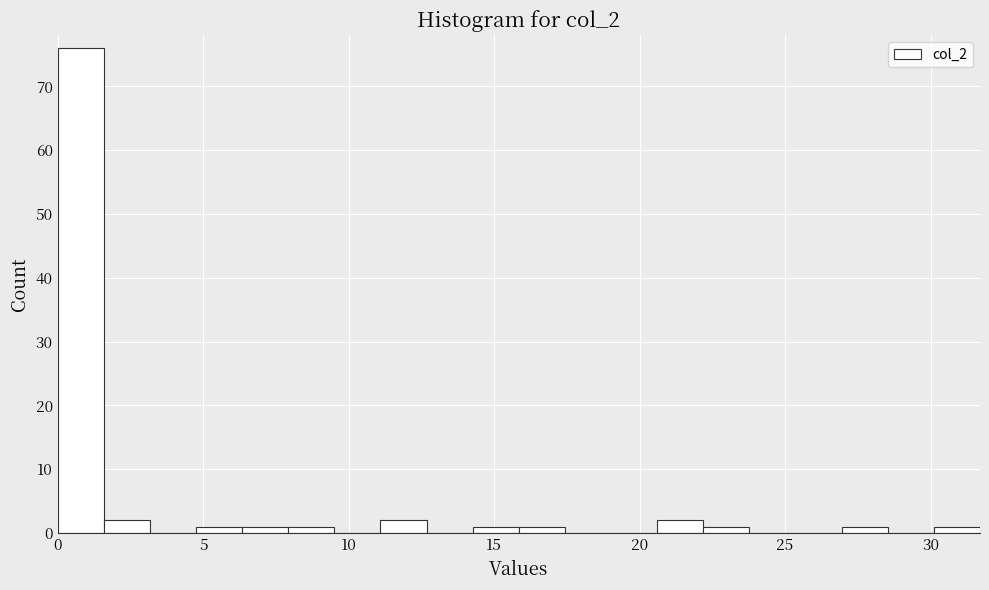

Around what value on the x-axis is the tallest bar? Give the approximate position of its centre, as read against the axis.

1.0